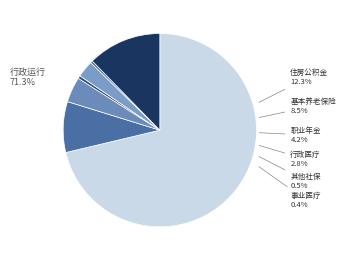

True or false: 事业单位医疗 accounts for 1% of the total.

False